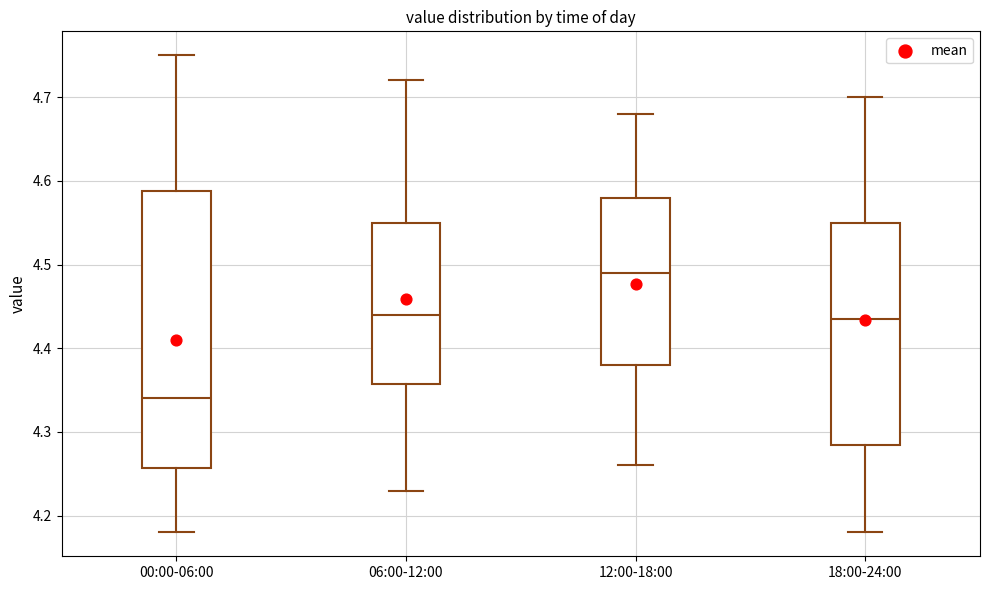

Which box is the tallest, from its lower edge to its upper edge?

00:00-06:00